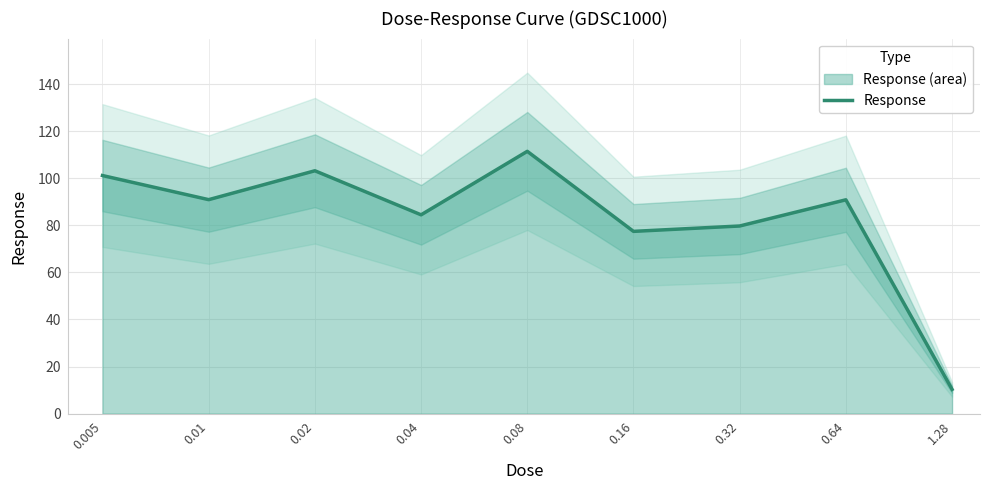

Reading left to right, extract all data points from this chart.

0.005=101.2	0.01=91.0	0.02=103.2	0.04=84.5	0.08=111.5	0.16=77.5	0.32=79.7	0.64=90.9	1.28=10.3